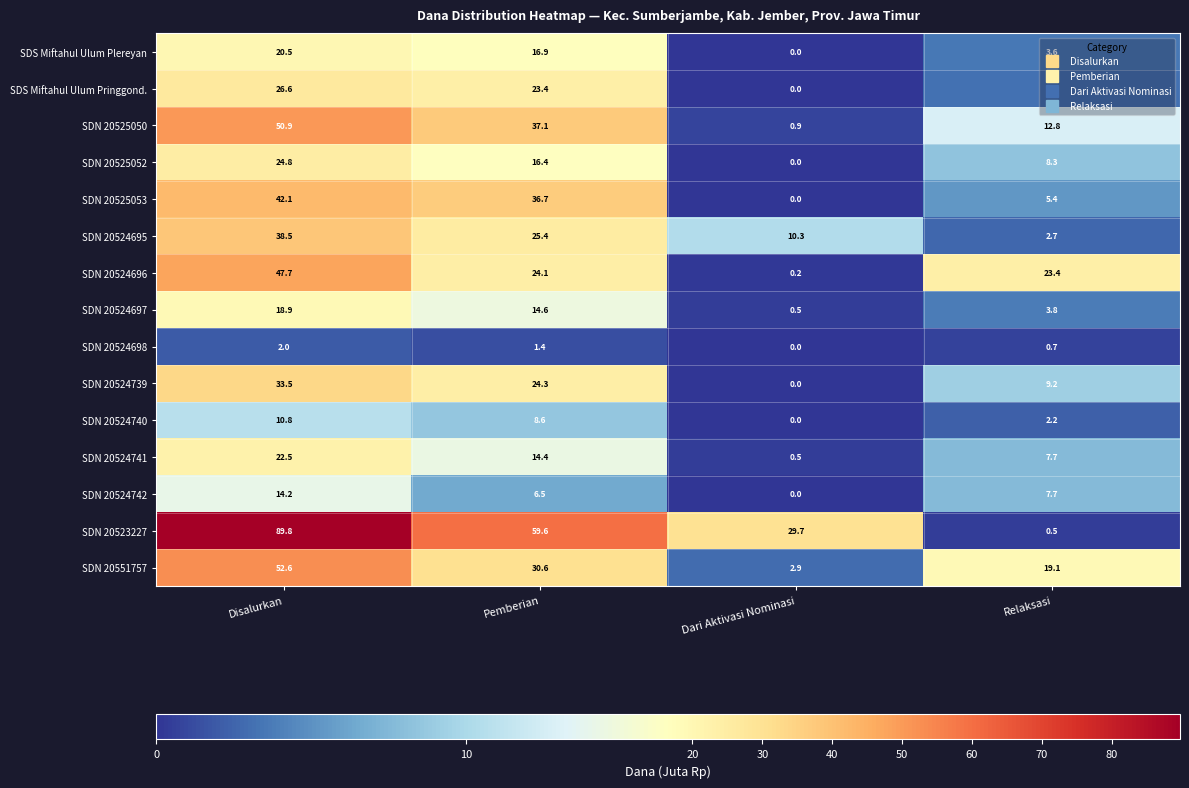

Where is SDN 20524742 nearest to the value 7?

Pemberian